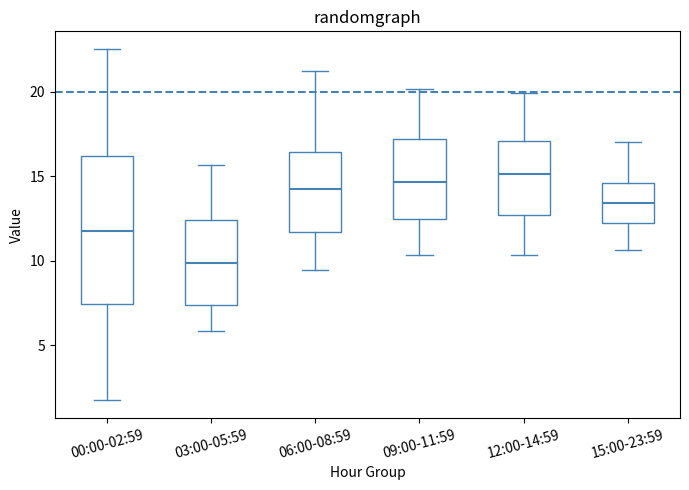

Comparing the boxes themselves (not the whiskers), which one is the tallest?

00:00-02:59